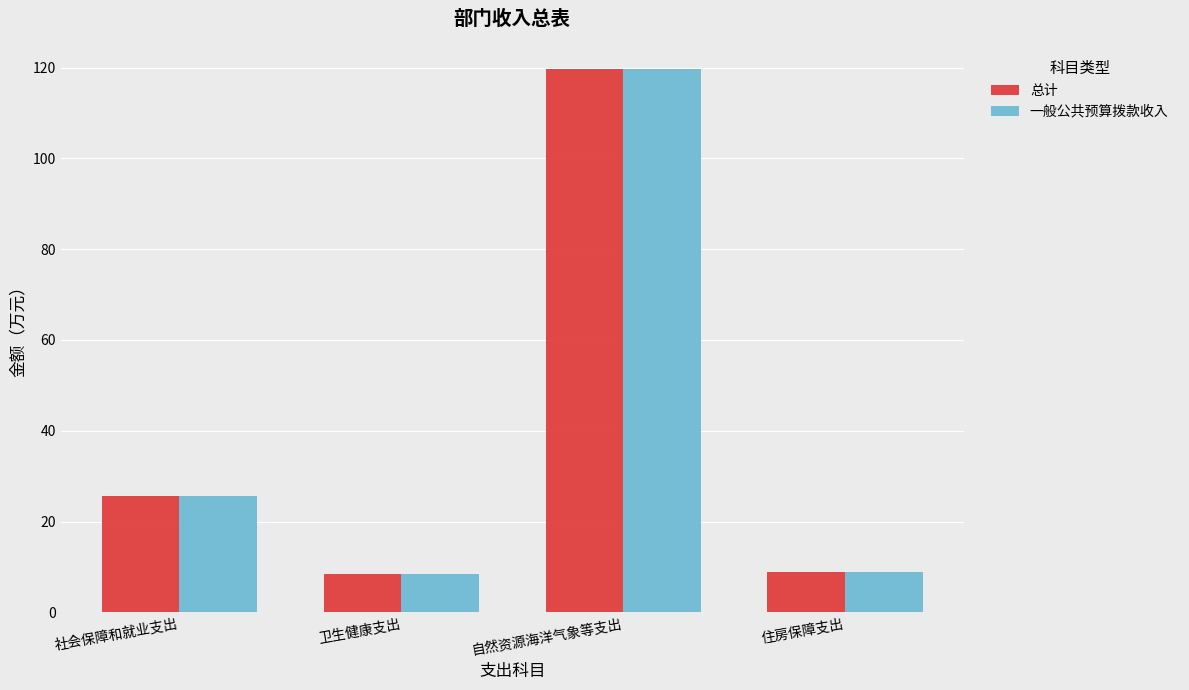

Is it true that 总计 equals 25.7 at 社会保障和就业支出?

True